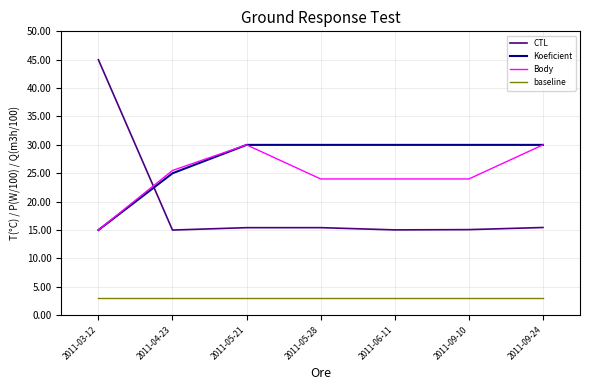

At 2011-04-23, list the series in order from largest to smallest.

Body, Koeficient, CTL, baseline